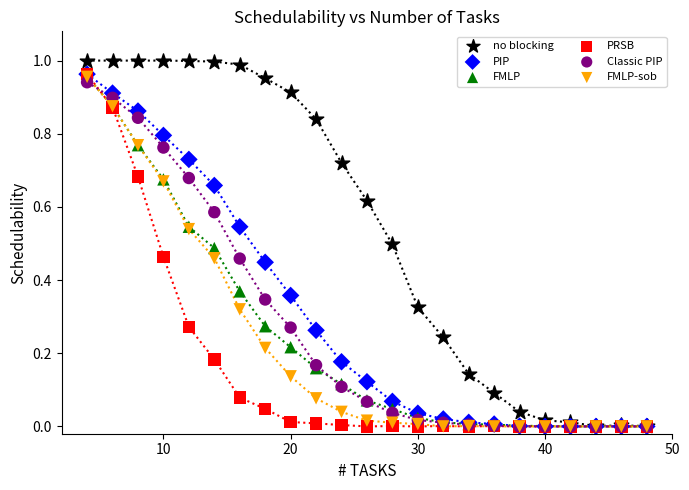

Which series contains the highest Y value?

no blocking